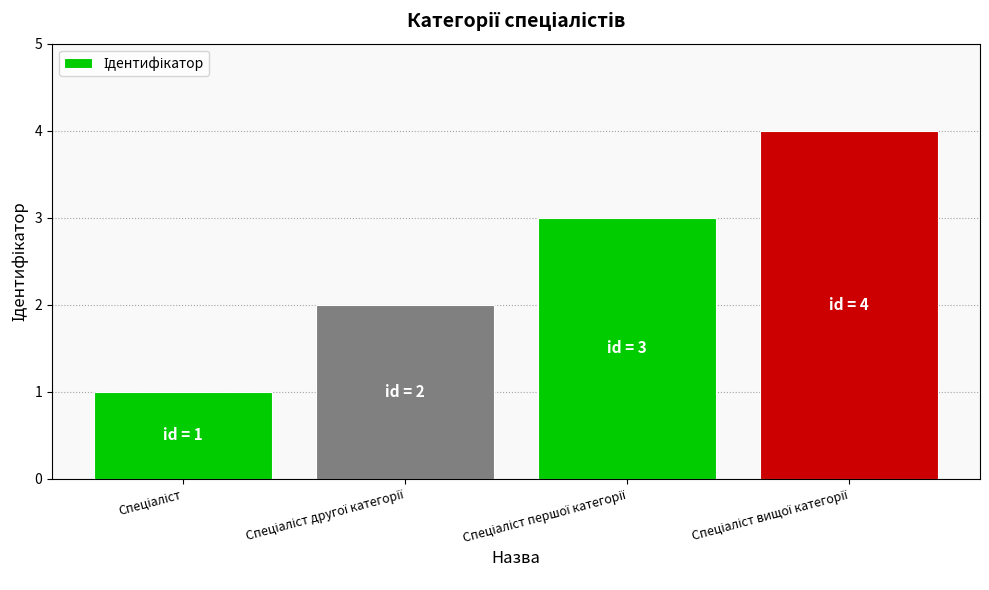

What is the maximum value shown in the chart?

4